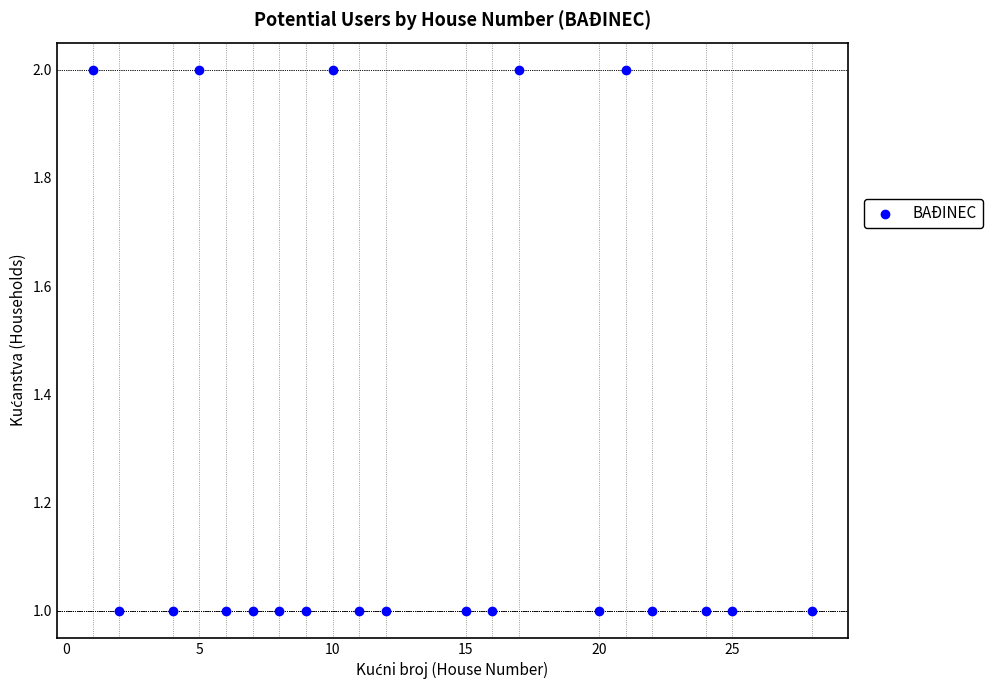

What is the range of X values (max minus min)?

27